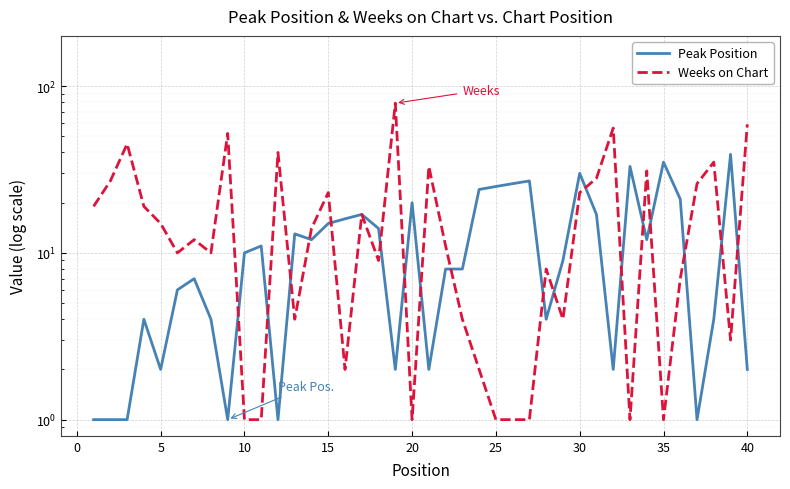

Which series has the largest total across all categories?

Weeks on Chart